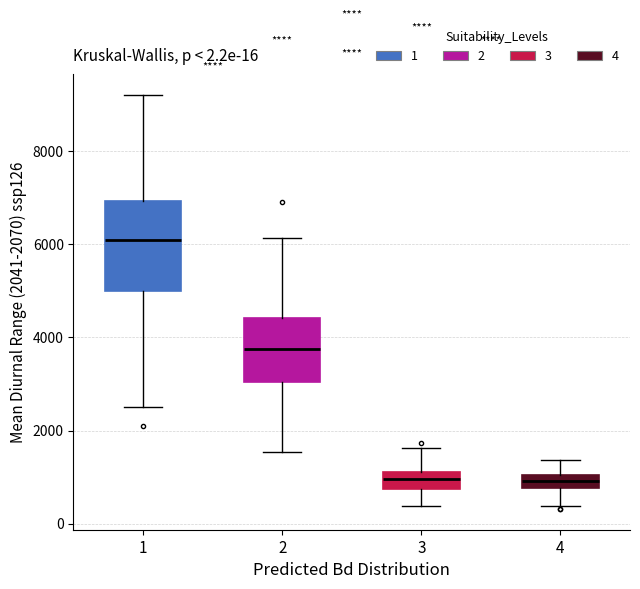

Which box is the tallest, from its lower edge to its upper edge?

1